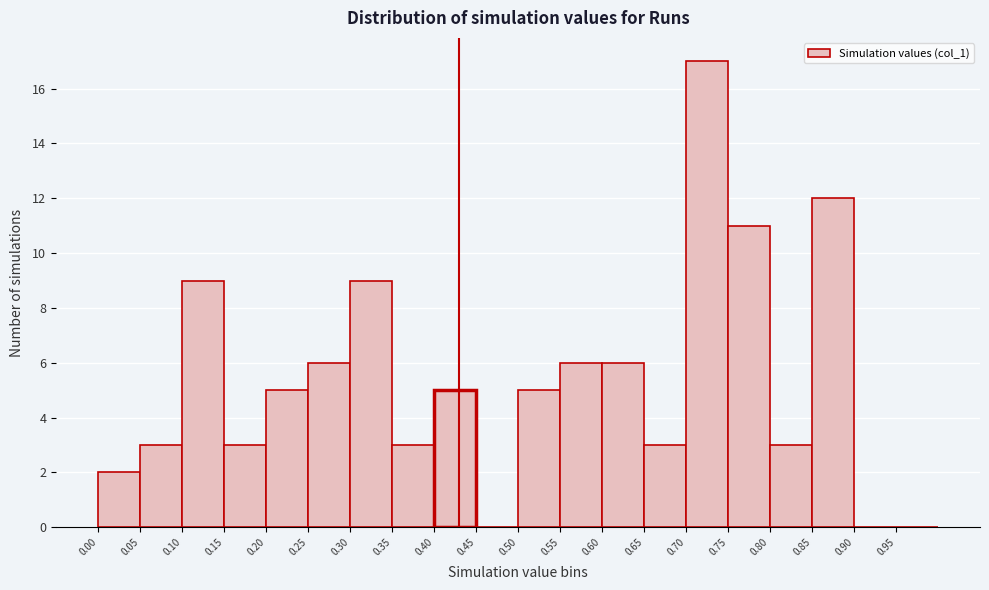

How tall is the bar that spans 0.35 to 0.40 on the x-axis? The values are not printed on the chart, so give them approximately, as read against the axis.

3